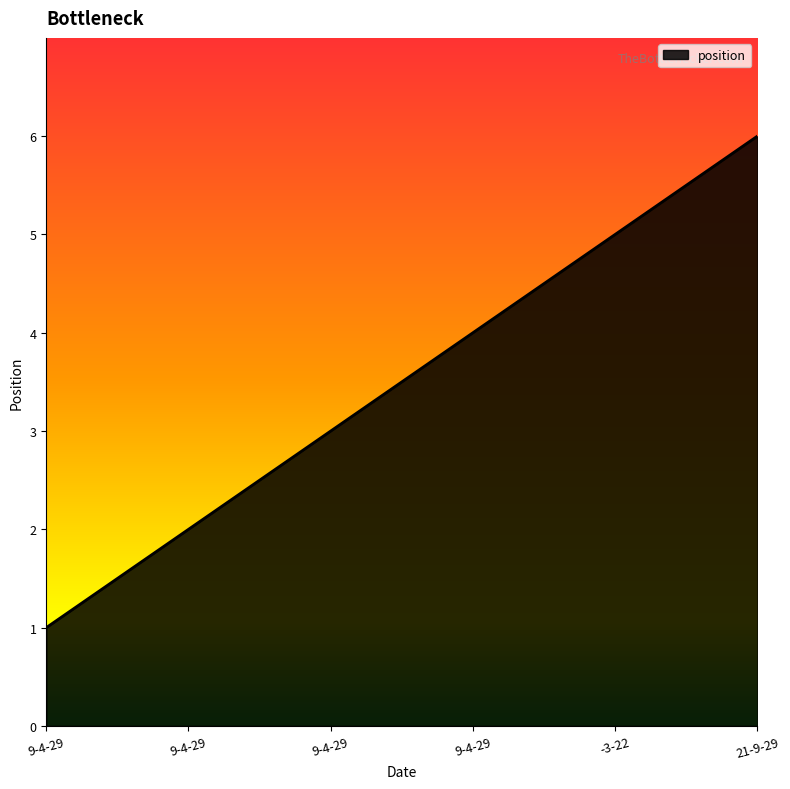

What is the label of the 2nd point from the right?

-3-22